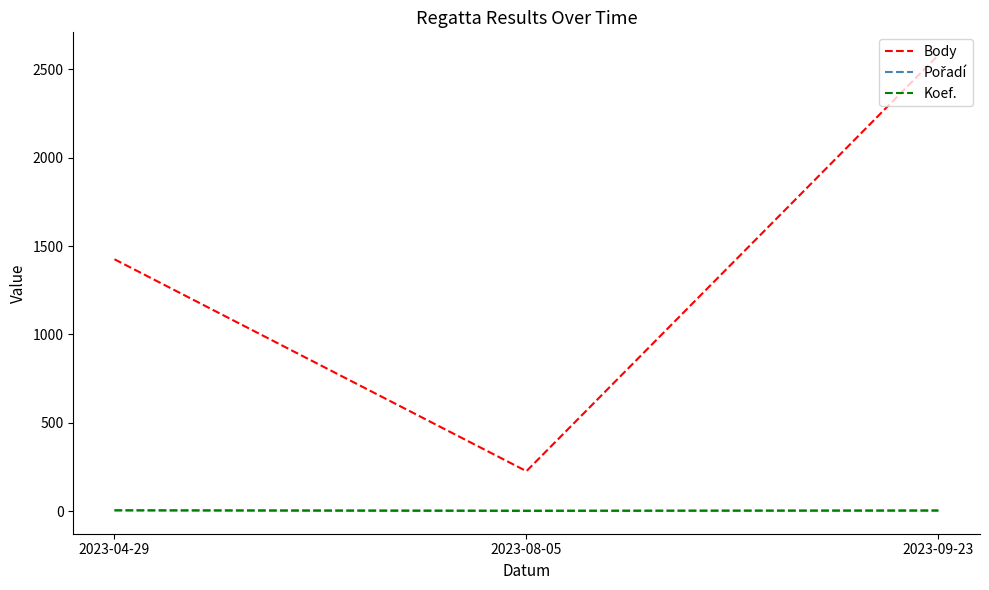

At which label does Body reach its peak?

2023-09-23